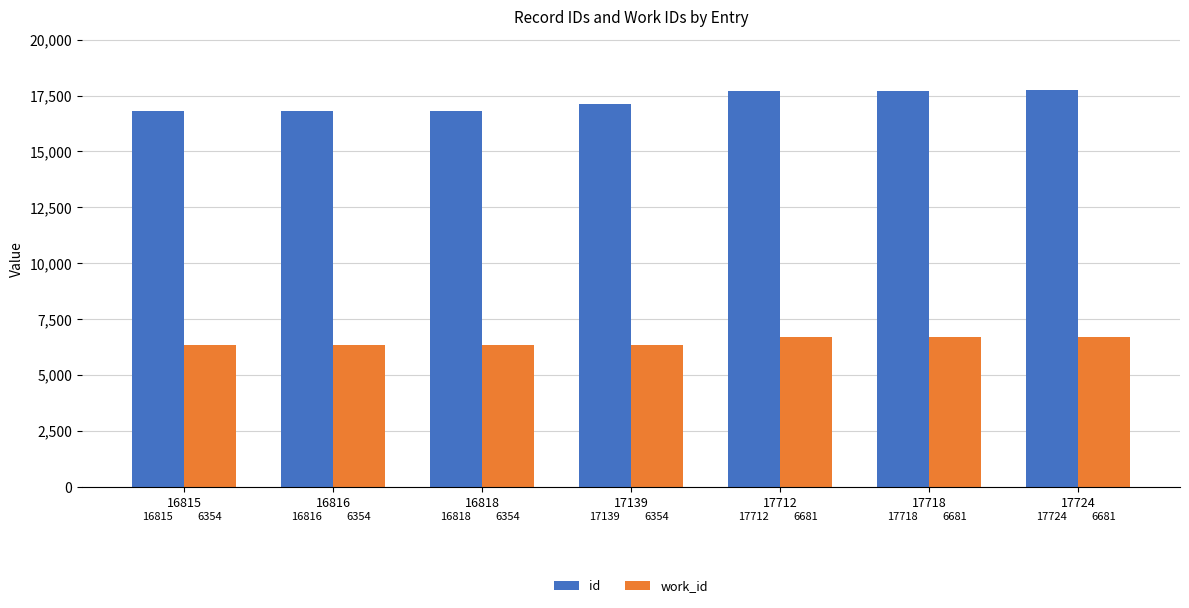

Read the work_id value at 16818.

6354